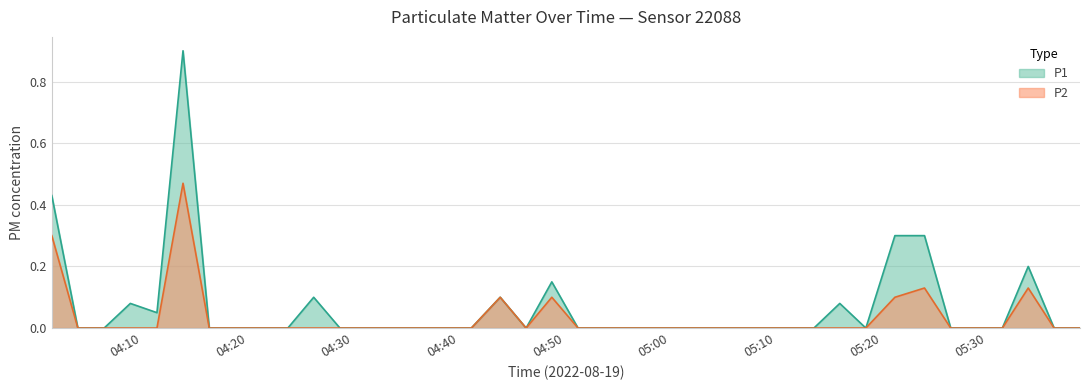

True or false: P2 has more than 1 interior local peaks.

True